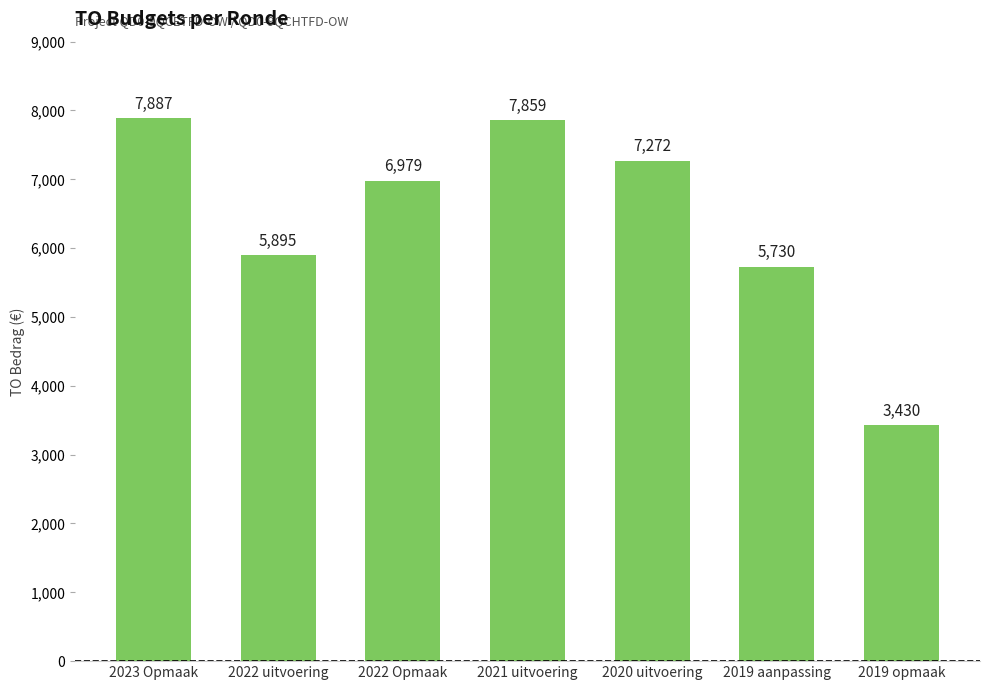

Reading left to right, list all the values displayed in this chart.

7887	5895	6979	7859	7272	5730	3430